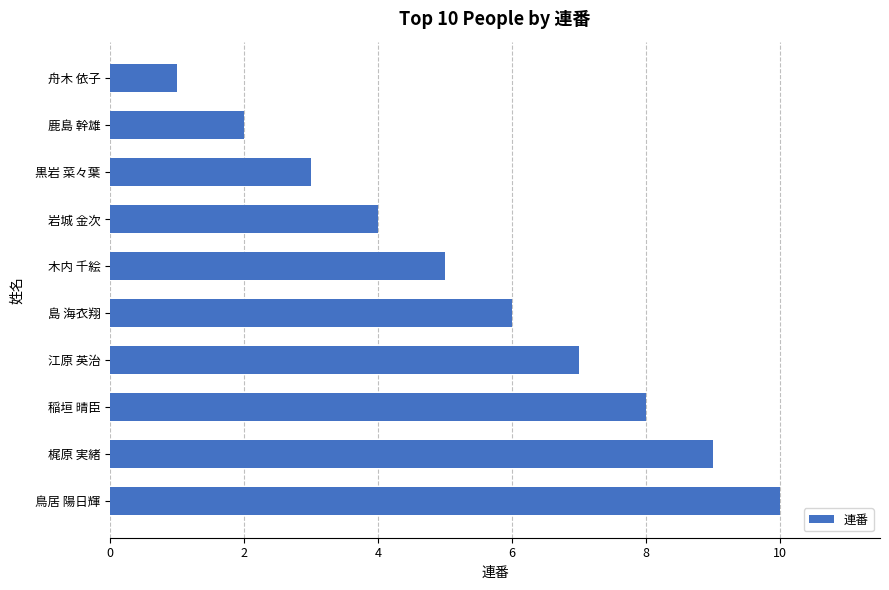

Read the value at 江原 英治.

7